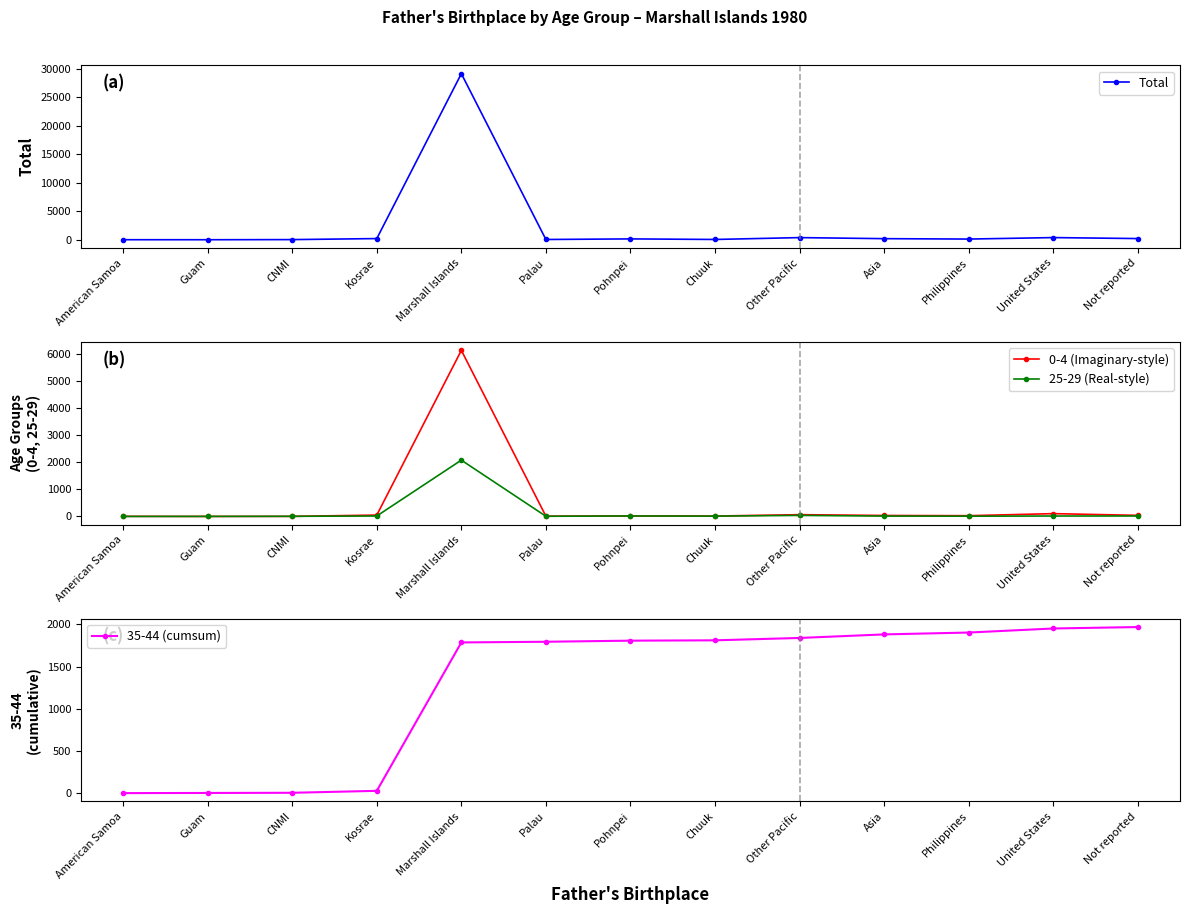

Reading left to right, what are all the values shown in this chart?

Total: 7	4	27	207	29166	46	150	51	377	192	120	381	208
35-44 (cumsum): 2	4	6	29	1785	1793	1806	1810	1838	1880	1902	1950	1967